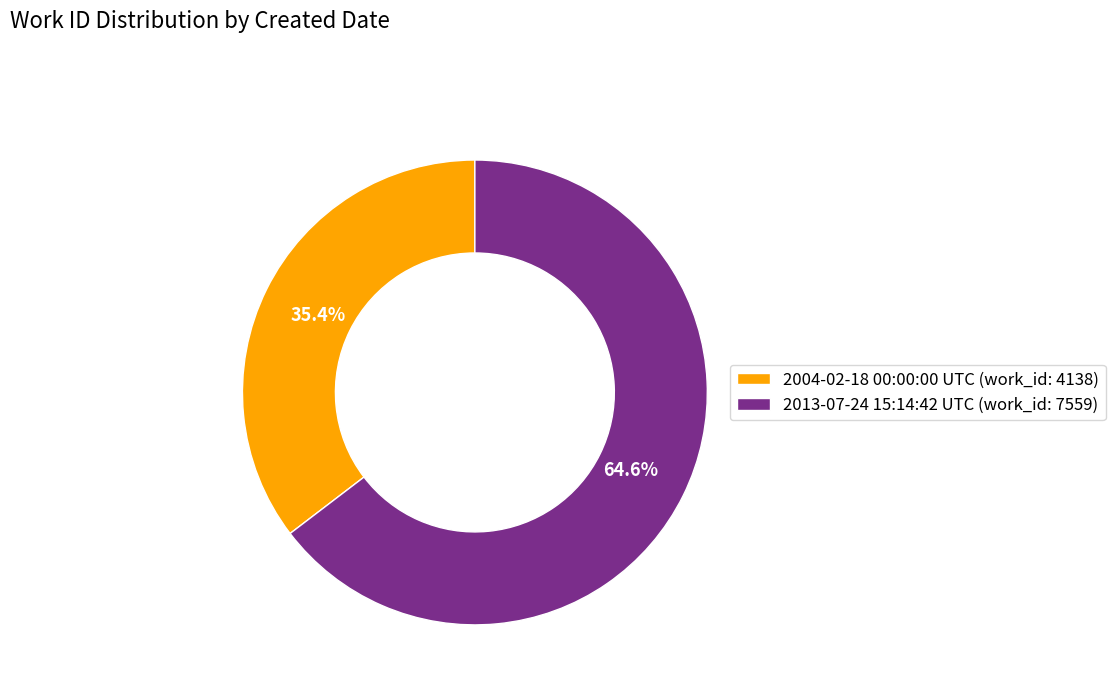

To the nearest percent, what percentage of the pie is 2013-07-24 15:14:42 UTC?

65%